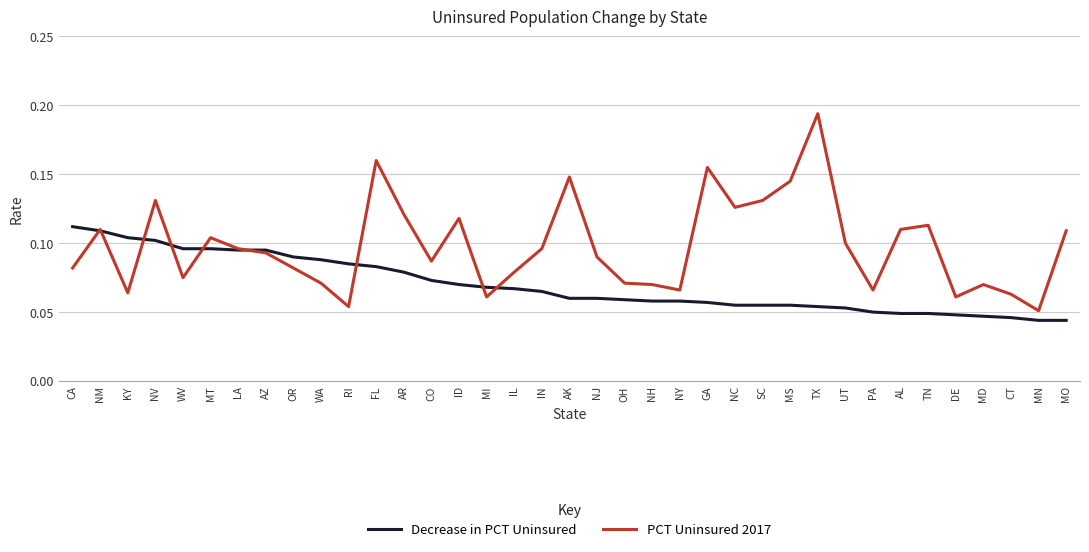

Which series has the largest range (max minus min)?

PCT Uninsured 2017